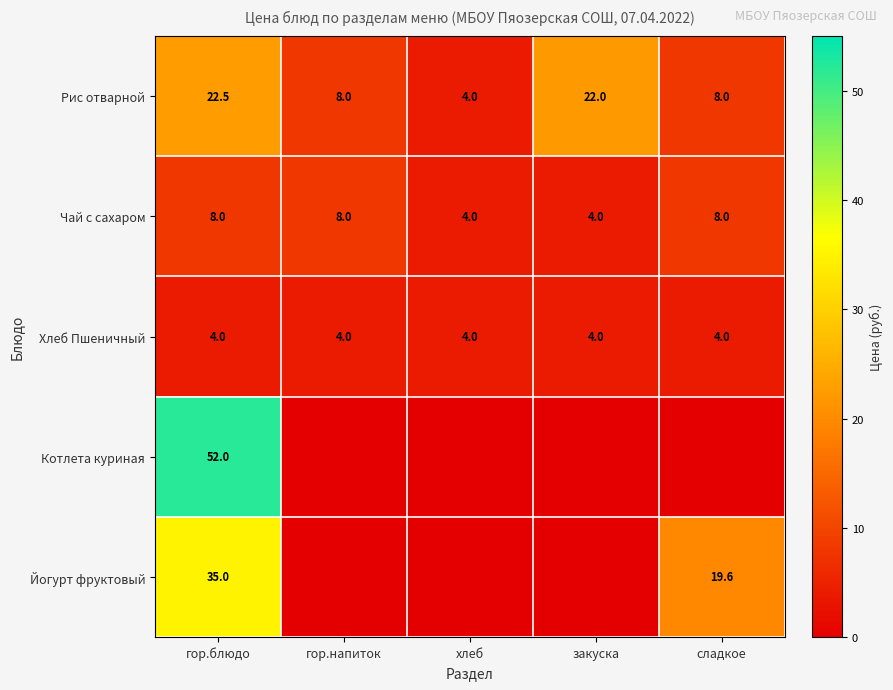

How many data points does each series have?

5